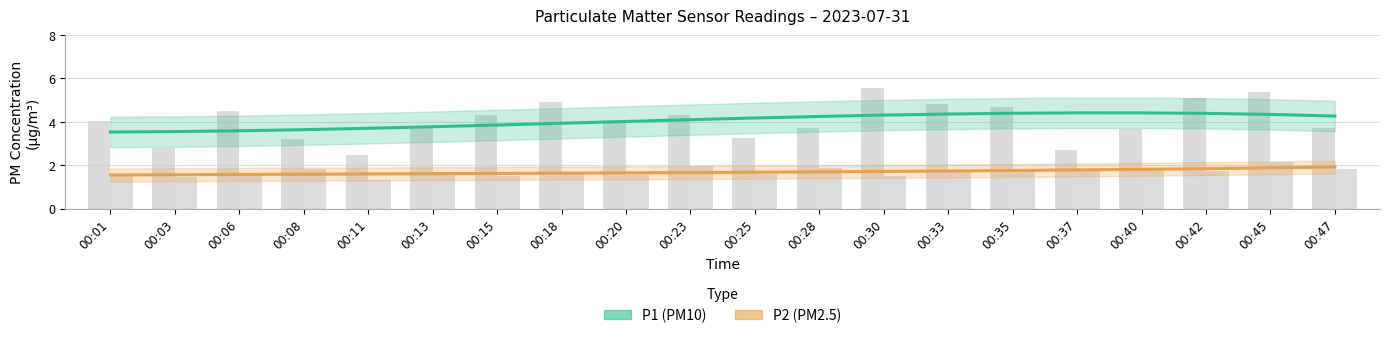

What is the value of the P2 (PM2.5) trend bar at the 5th from the left?

1.6